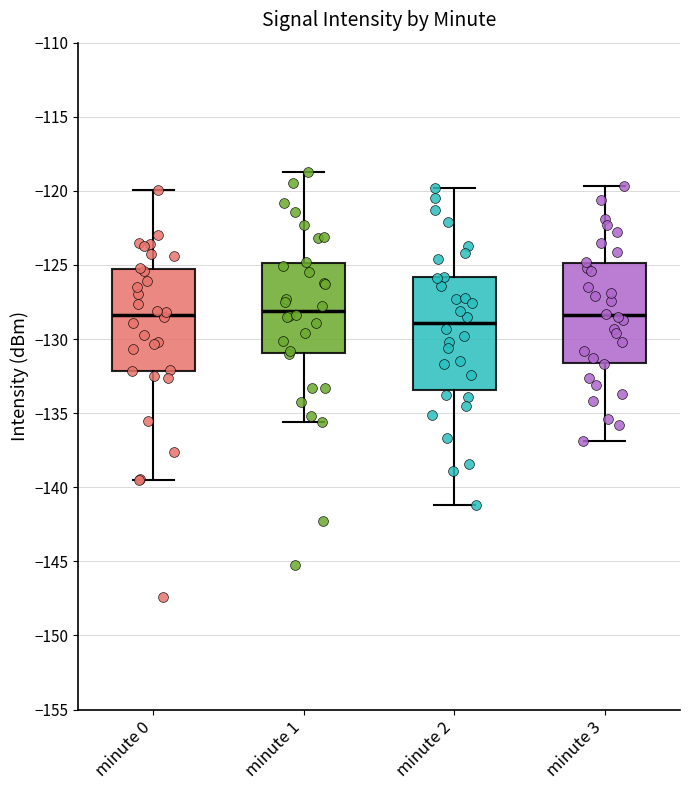

Reading left to right, transcribe this box plot: for each box, give where its median line is, the range the box spans, and where its two whiskers end, as read against the y-axis. The values are not printed on the chart, so give them approximately, as read against the axis.

minute 0: median -128.5, box -132.0 to -125.0, whiskers -139.5 to -120.0
minute 1: median -128.0, box -131.0 to -125.0, whiskers -135.5 to -118.5
minute 2: median -129.0, box -133.5 to -126.0, whiskers -141.0 to -120.0
minute 3: median -128.5, box -131.5 to -125.0, whiskers -137.0 to -119.5